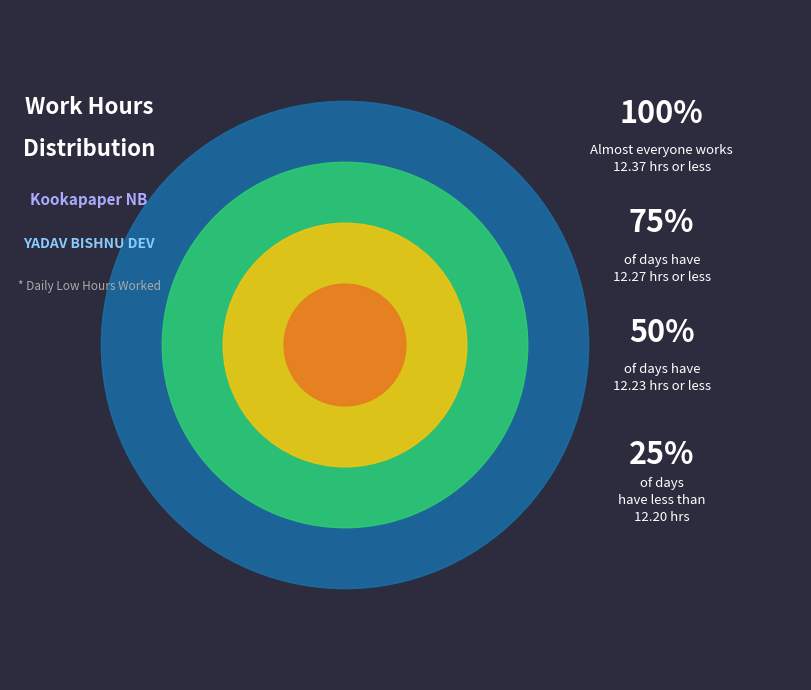

The 4-Sat slice represents 18% of the pie. True or false?

False